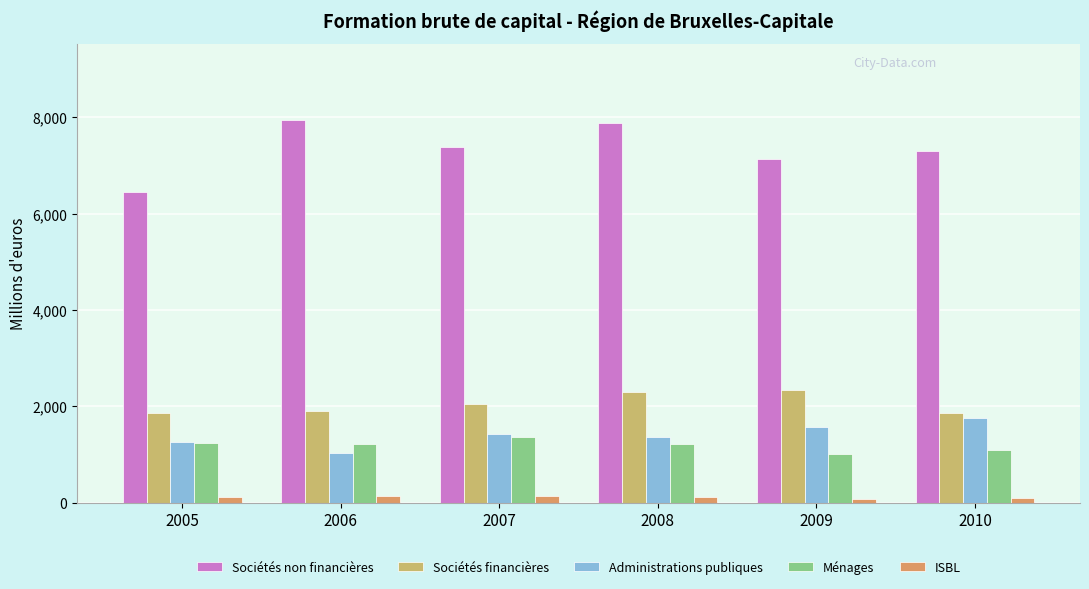

How many series are shown in this chart?

5